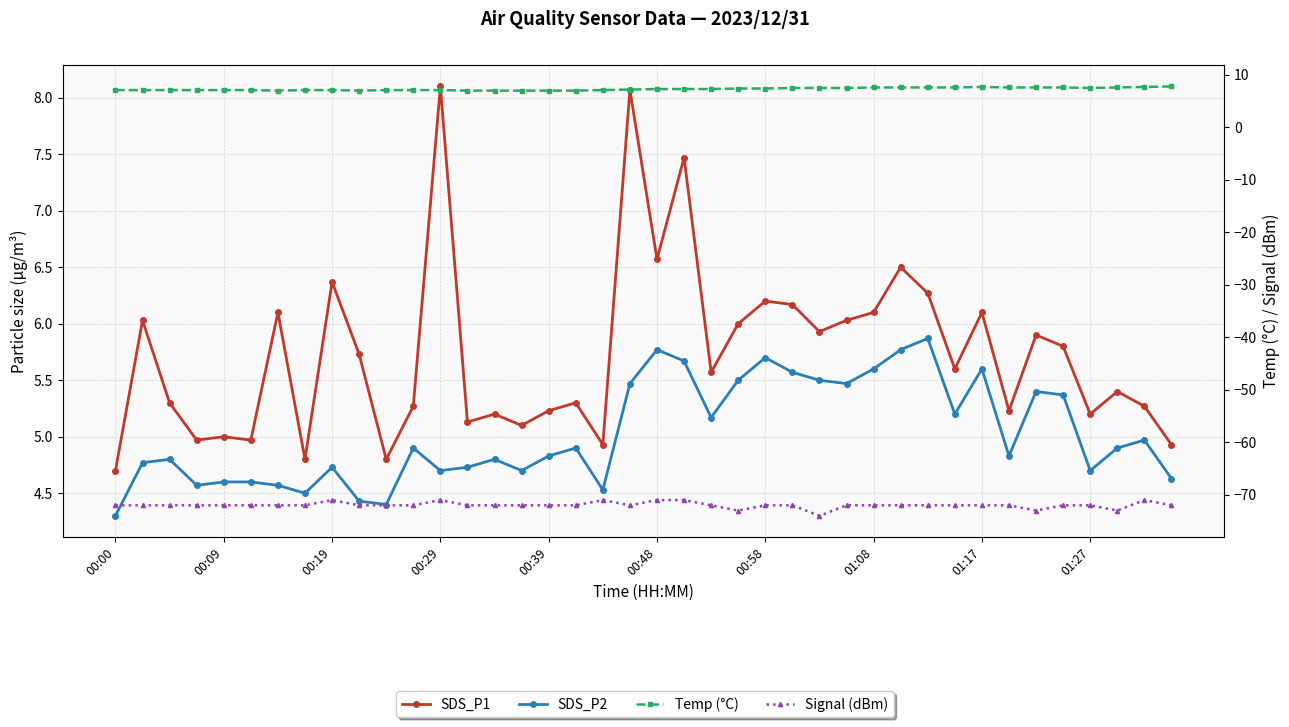

Is the value of Signal (dBm) at 25 greater than the value of SDS_P1 at 00:00?

No